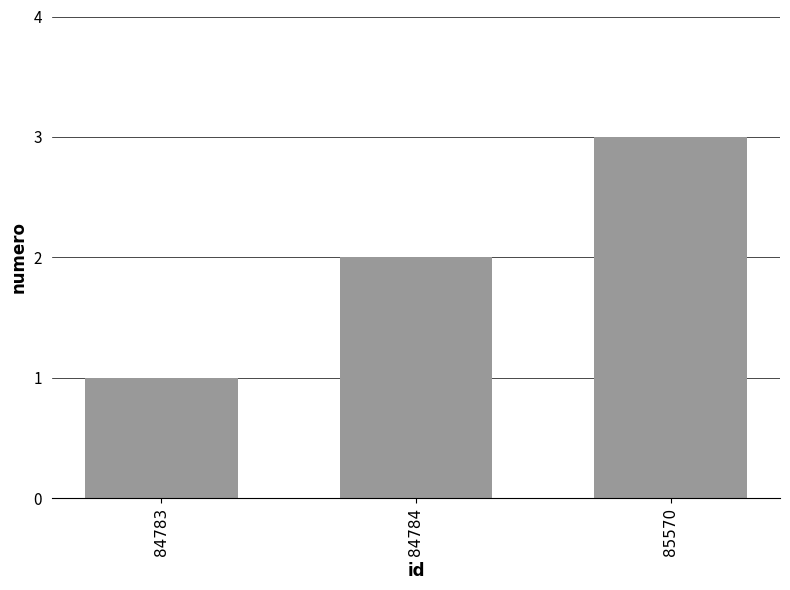

Rank the categories by value from lowest to highest.

84783, 84784, 85570